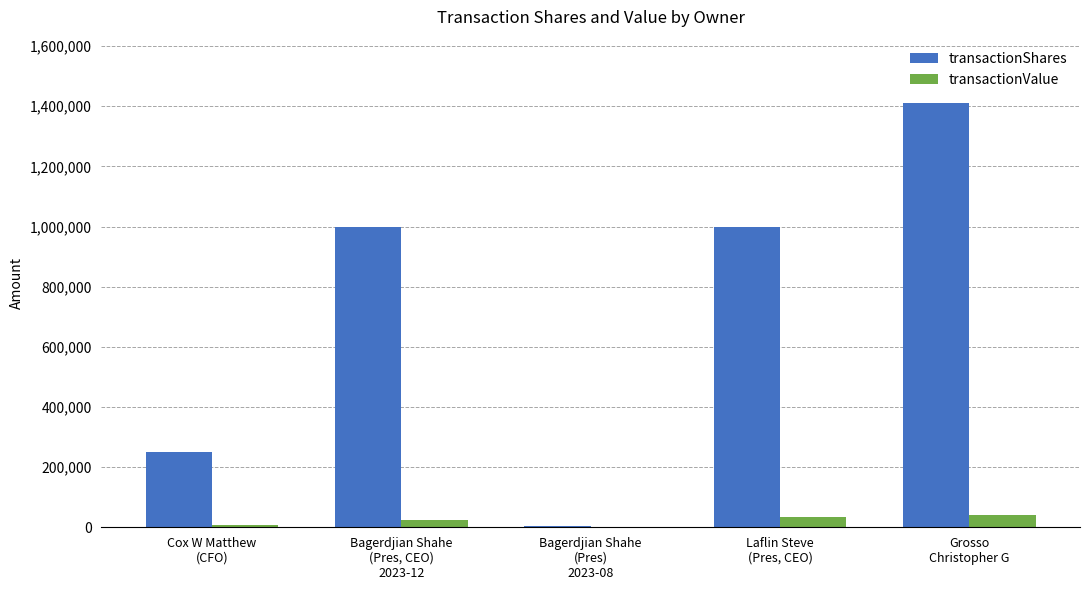

What is the maximum value shown in the chart?

1410000